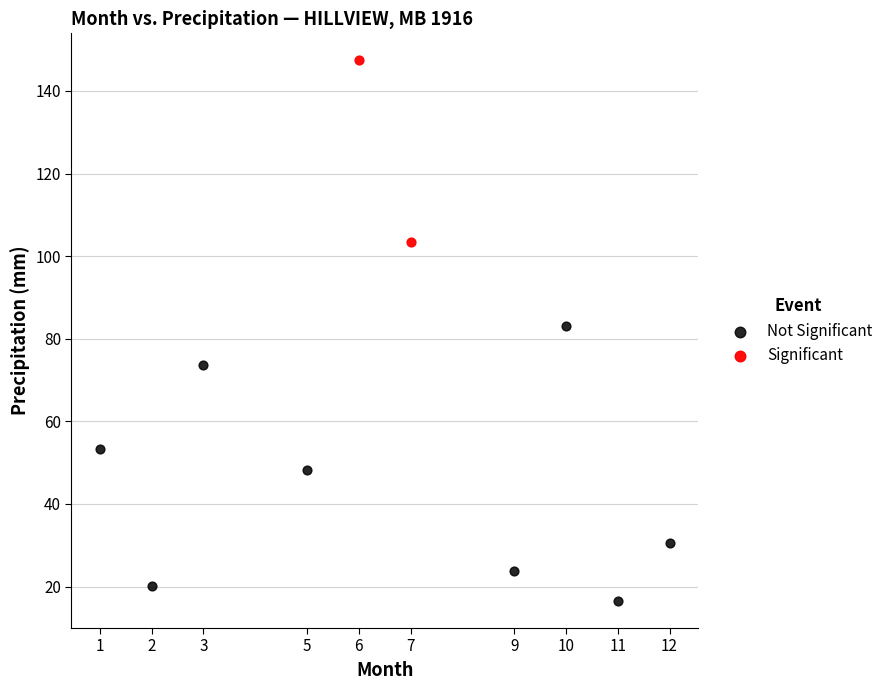

What are all the series names shown in the legend?

Not Significant, Significant